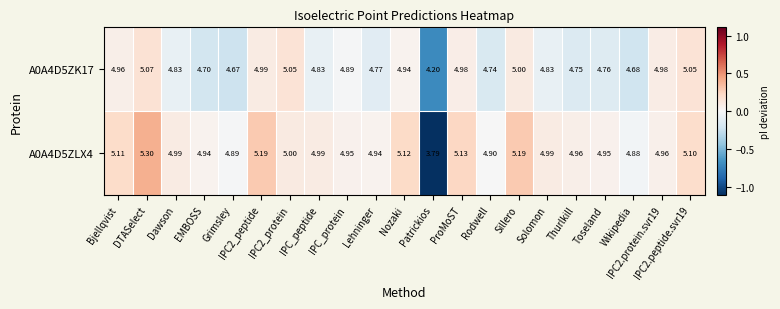

How many categories are shown in the chart?

21